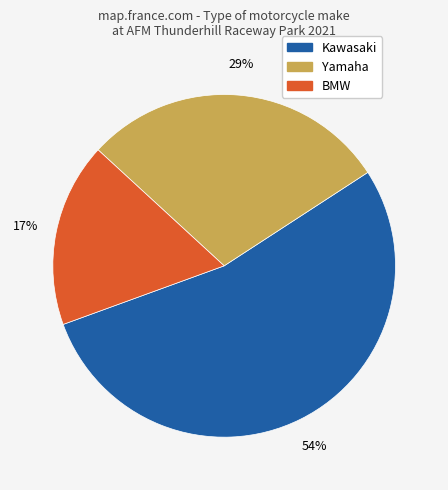

What percentage is the Yamaha slice, to the nearest percent?

29%